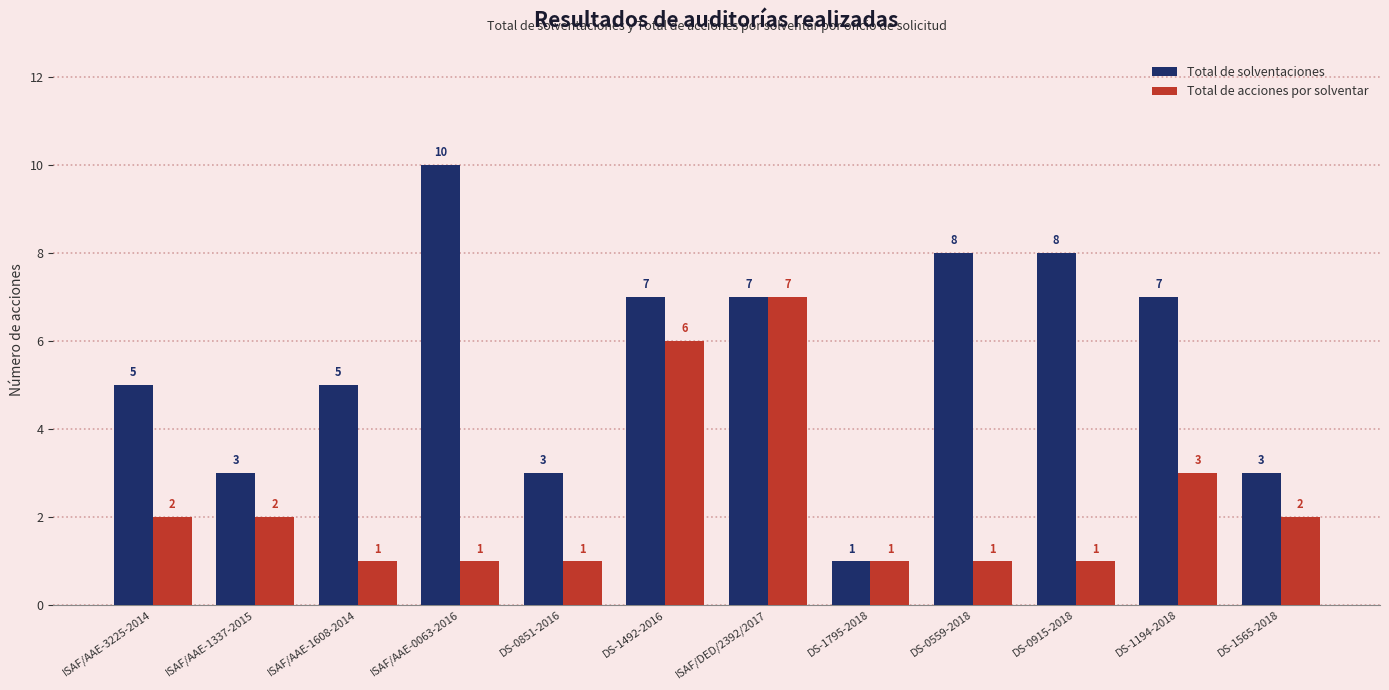

How many Total de solventaciones values are between 3 and 8?

10